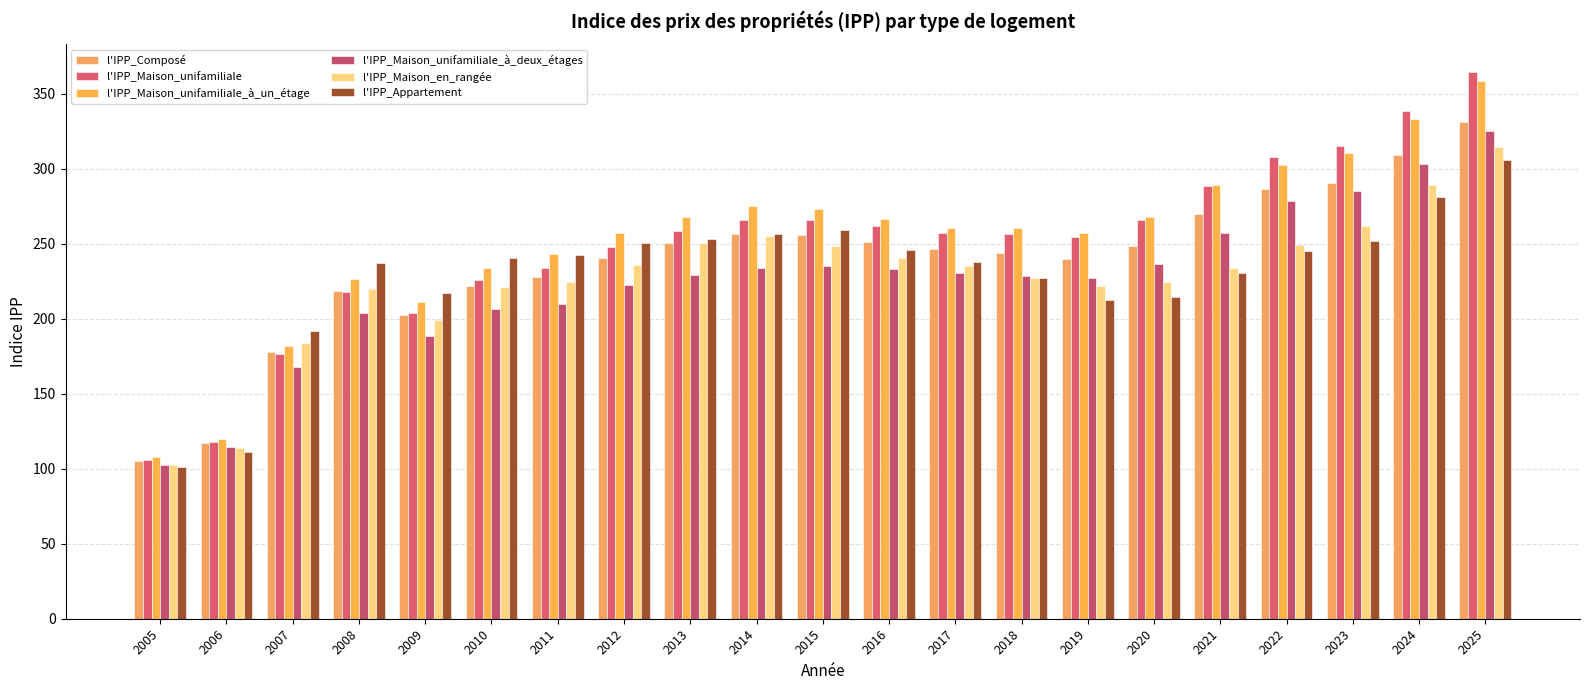

Is it true that l'IPP_Appartement equals 242.6 at 2011?

True